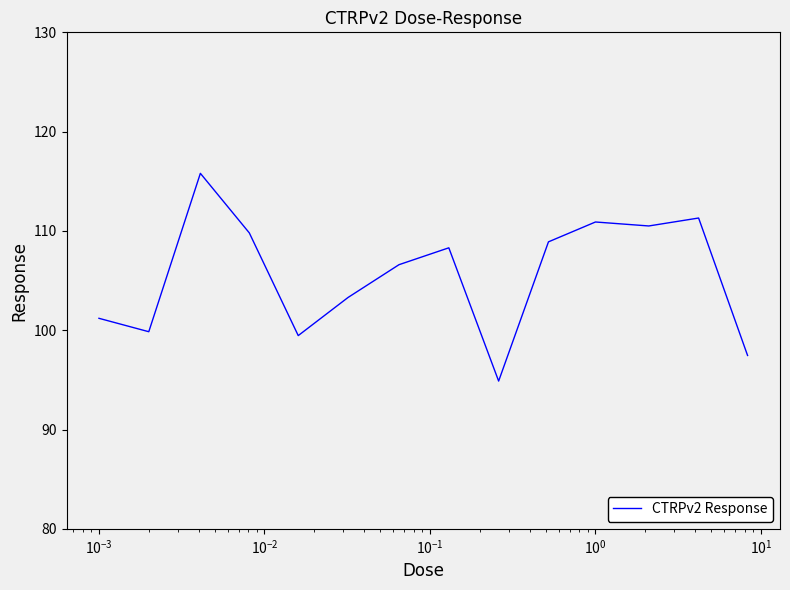

What is the greatest value displayed?

115.8